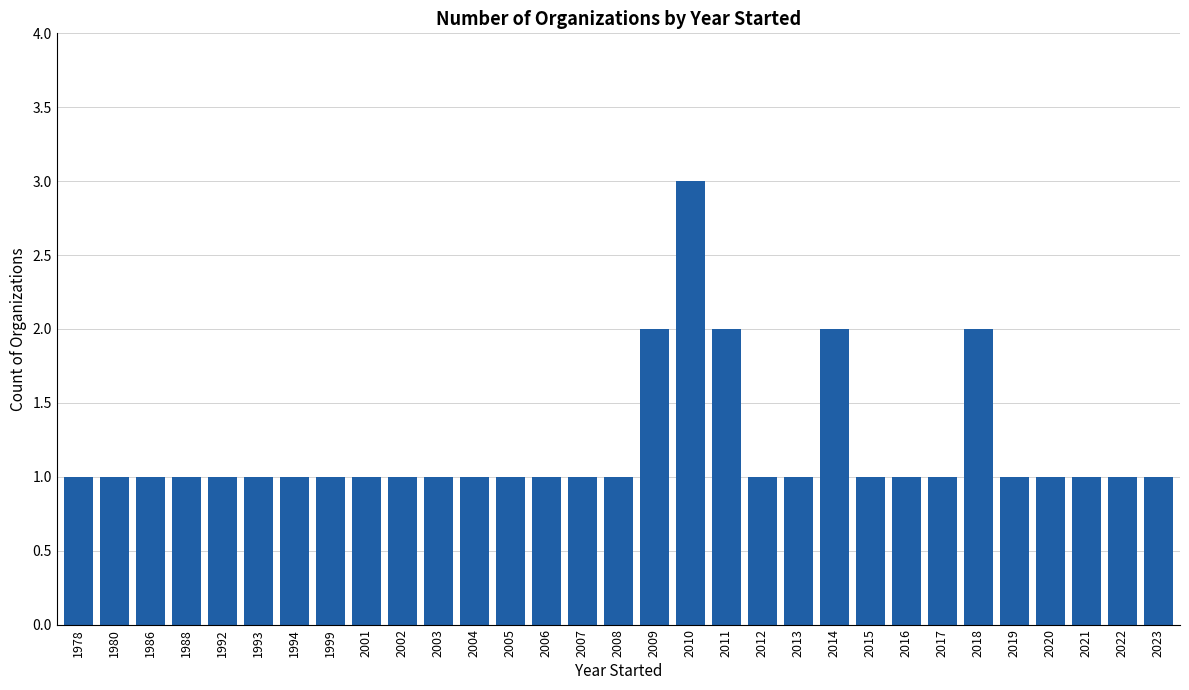

Reading left to right, what are all the values shown in this chart?

1978=1	1980=1	1986=1	1988=1	1992=1	1993=1	1994=1	1999=1	2001=1	2002=1	2003=1	2004=1	2005=1	2006=1	2007=1	2008=1	2009=2	2010=3	2011=2	2012=1	2013=1	2014=2	2015=1	2016=1	2017=1	2018=2	2019=1	2020=1	2021=1	2022=1	2023=1